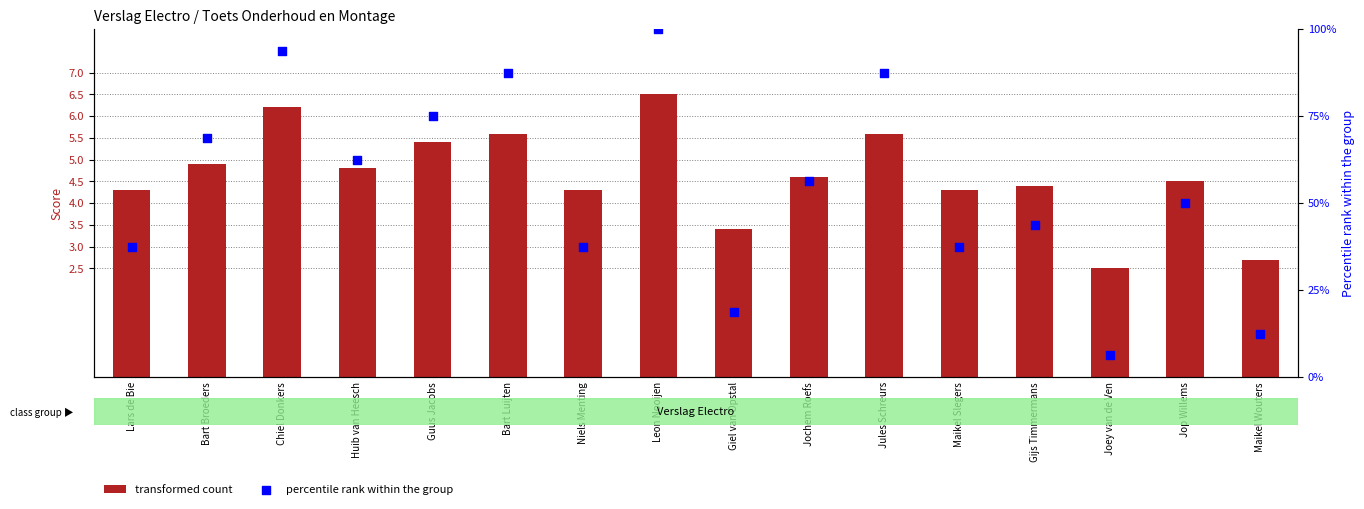

Is the value of percentile rank within the group at Joey van de Ven greater than the value of transformed count at Niels Menting?

Yes